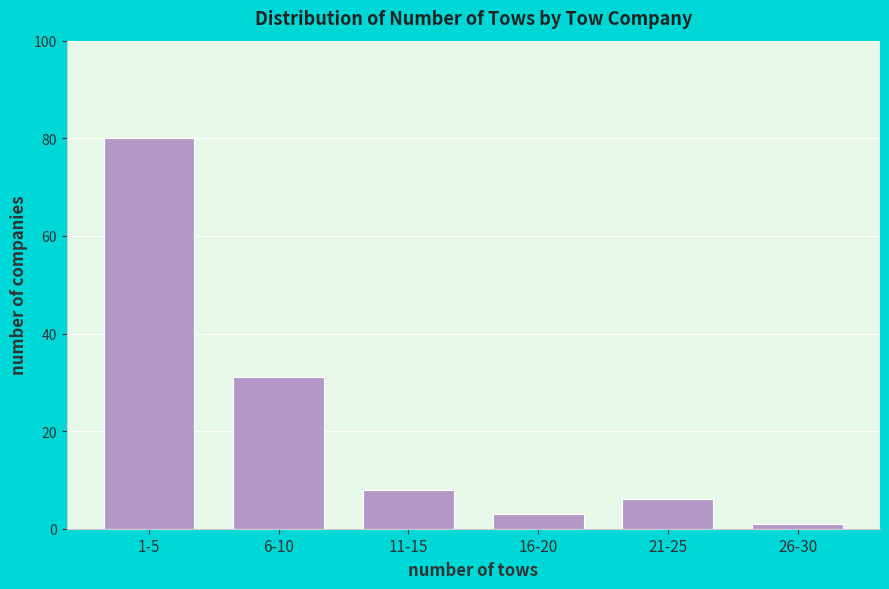

Reading left to right, list all the values displayed in this chart.

1-5=80	6-10=31	11-15=8	16-20=3	21-25=6	26-30=1